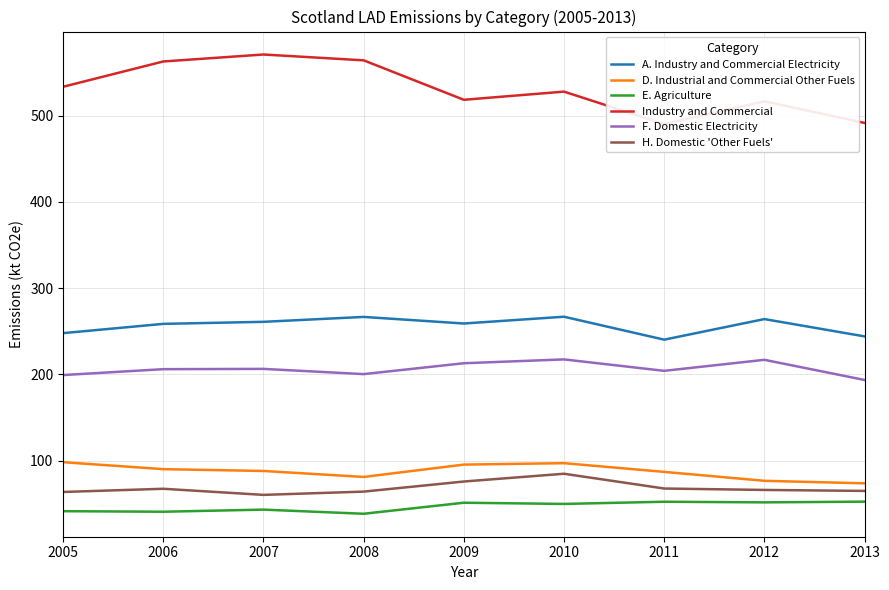

What is the smallest value displayed?

38.4